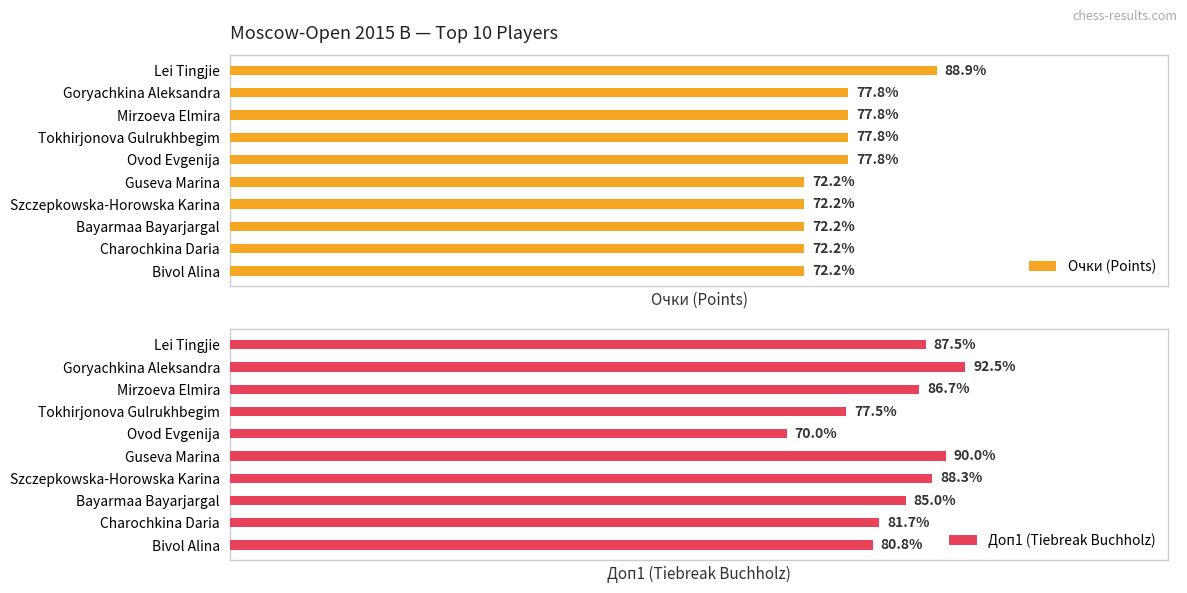

Which series has the widest spread of values?

Доп1 (Tiebreak Buchholz)